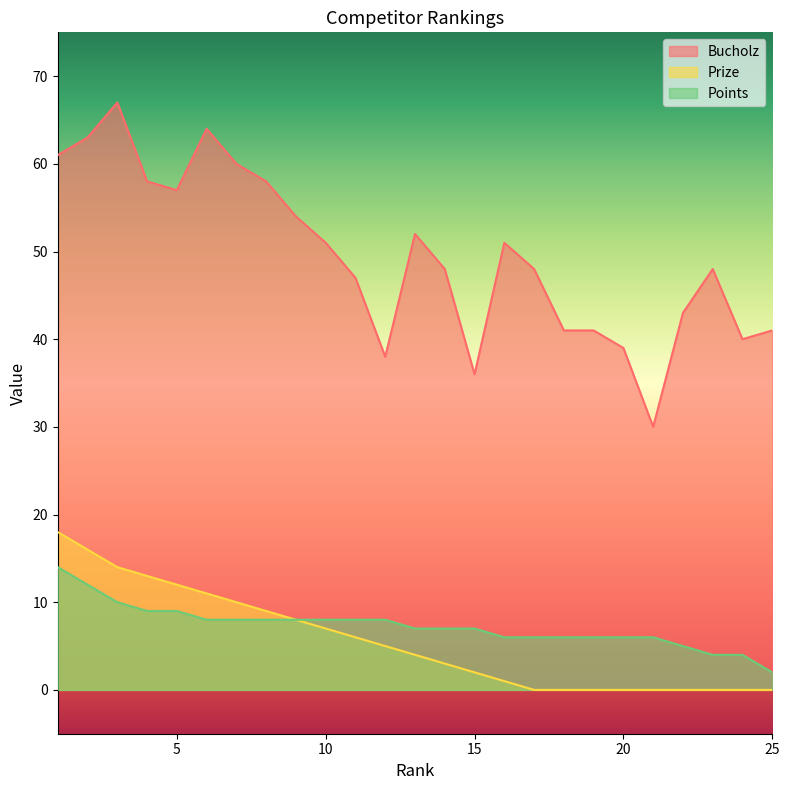

Rank the series by their maximum value, from highest to lowest.

Bucholz, Prize, Points